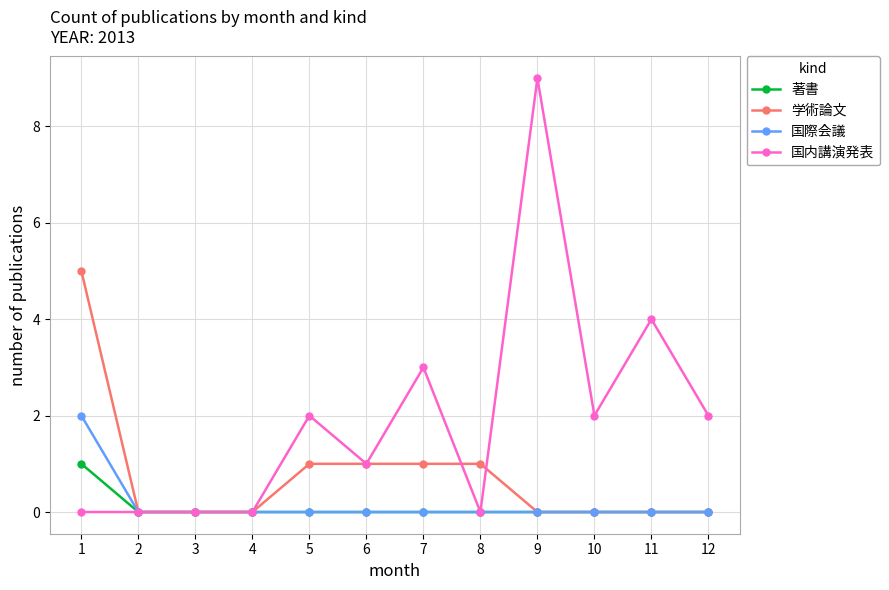

How many categories are shown in the chart?

12